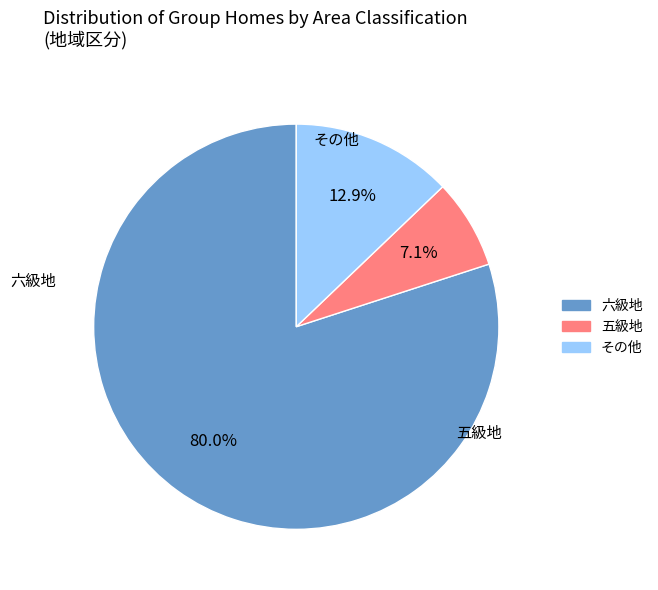

What is the change in value from 六級地 to 五級地?

-102